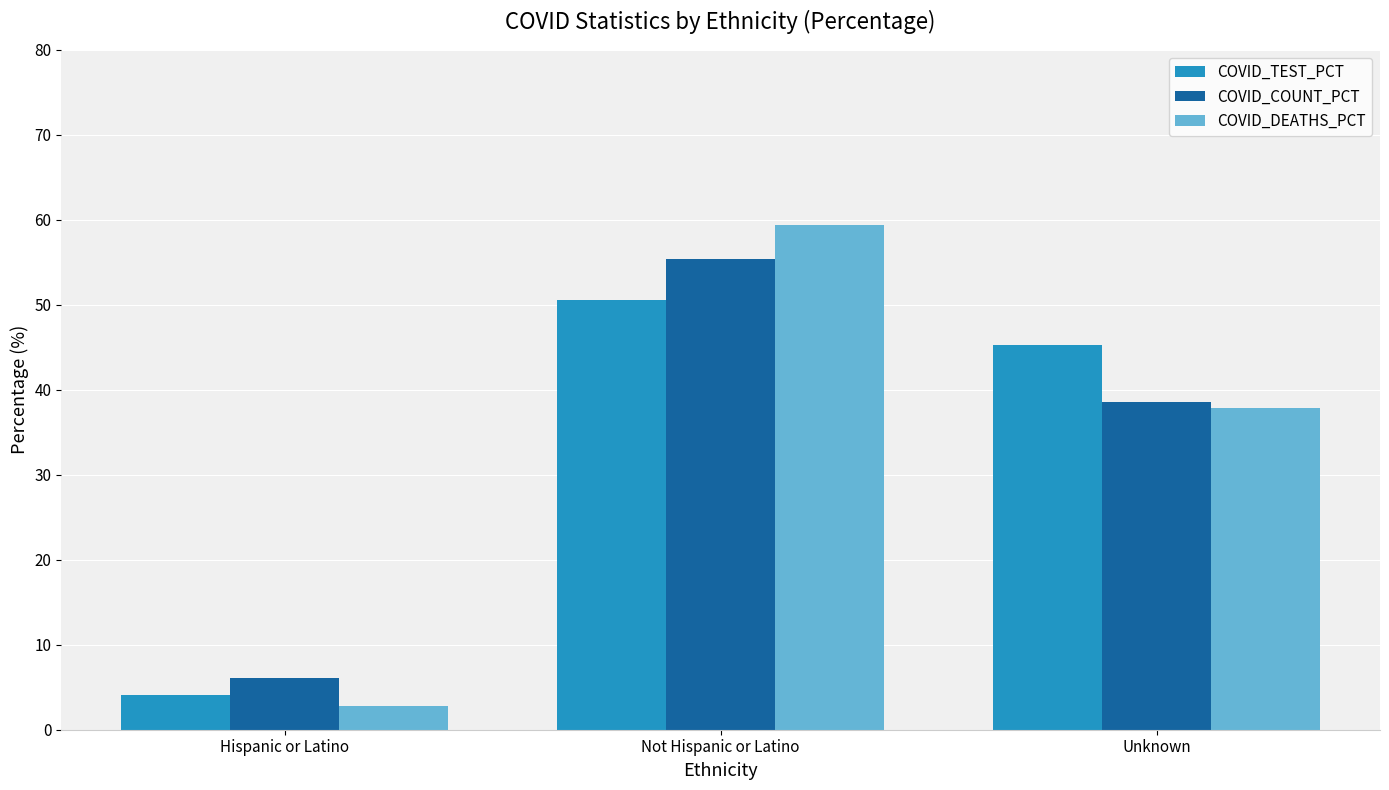

Rank the series at Unknown from lowest to highest value.

COVID_DEATHS_PCT, COVID_COUNT_PCT, COVID_TEST_PCT